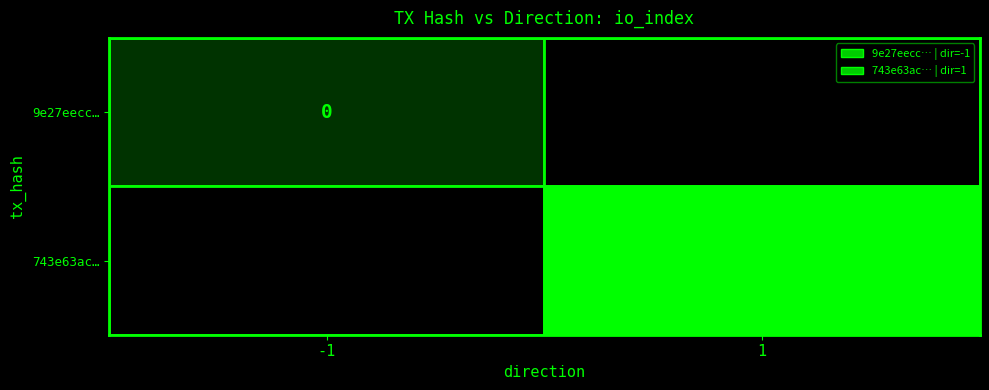

At direction, list the series in order from largest to smallest.

743e63ac25e0965891a91a330cada1a1c8a9d4b, 9e27eeccf24fb1c9c0ef76336416c59368ed1e9